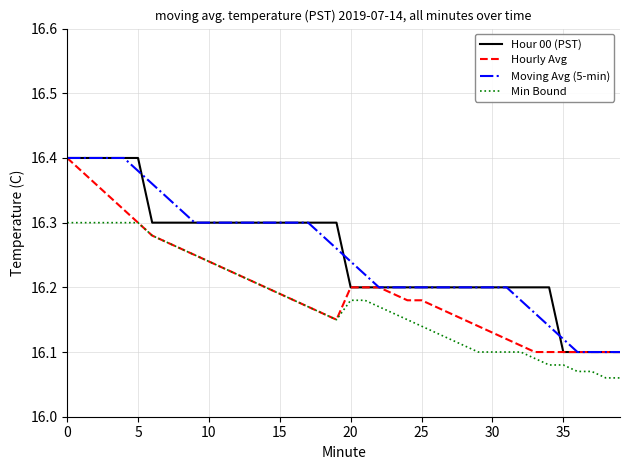

True or false: Min Bound and Hour 00 (PST) cross at least once.

False